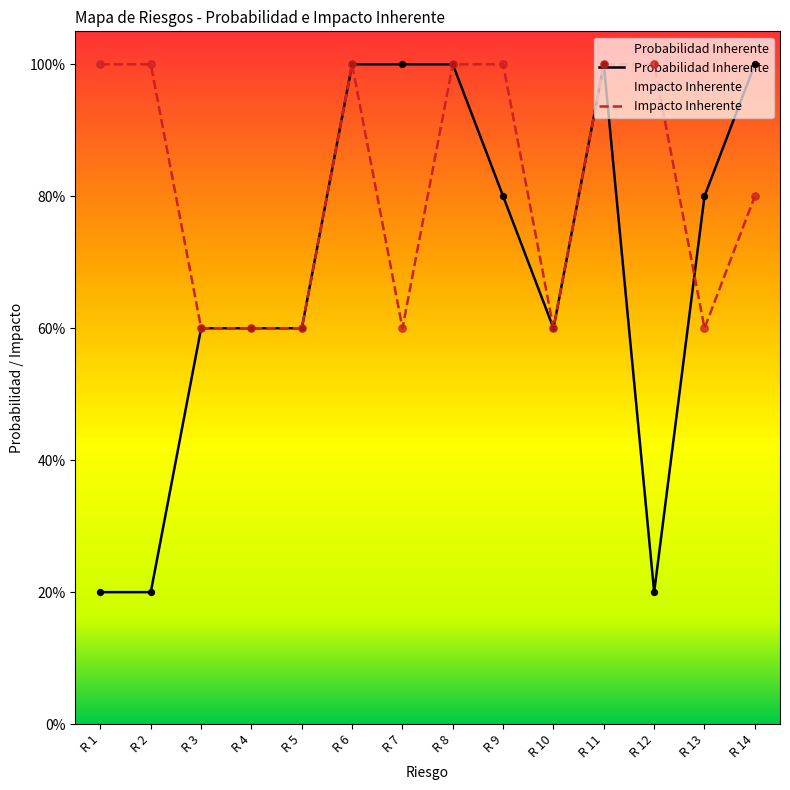

Is the value of Impacto Inherente at R 12 greater than the value of Probabilidad Inherente at R 7?

No